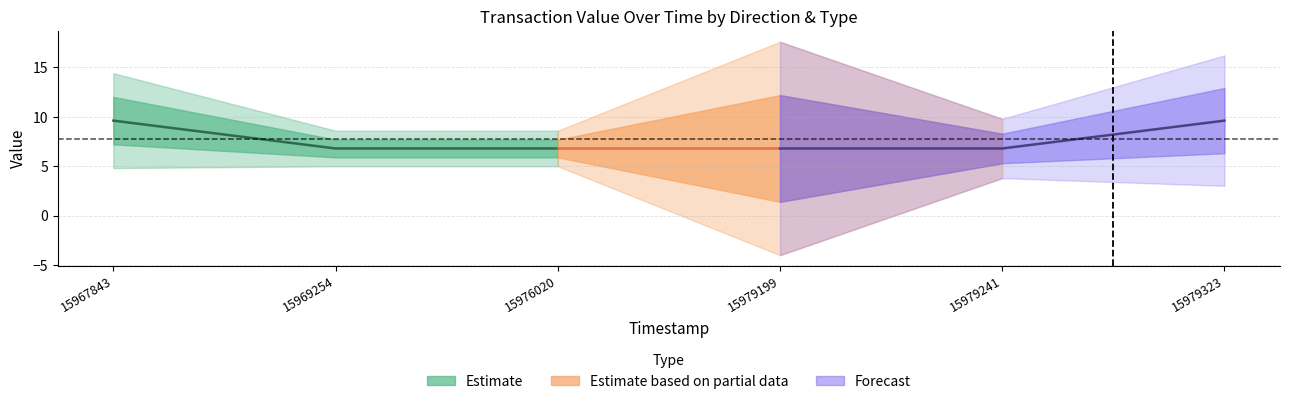

Is this an area chart (filled region under the line)?

No